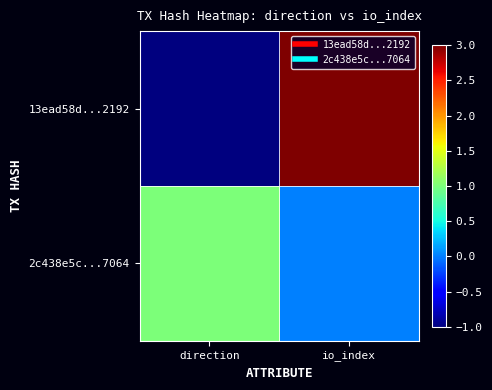

Which series has the largest total across all categories?

13ead58d...2192